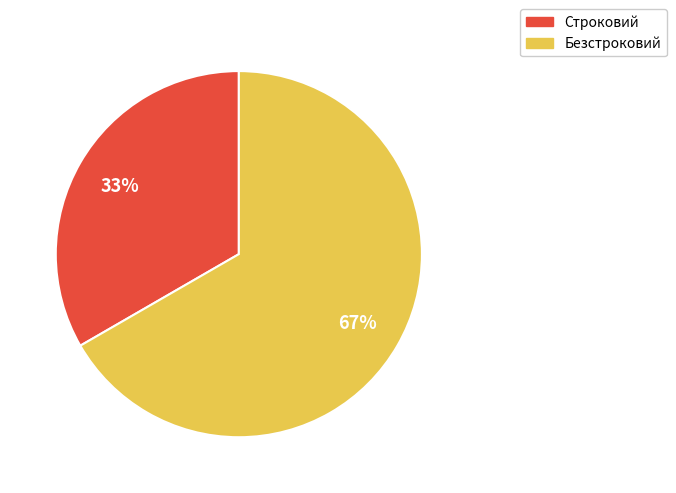

To the nearest percent, what portion does Безстроковий represent?

67%